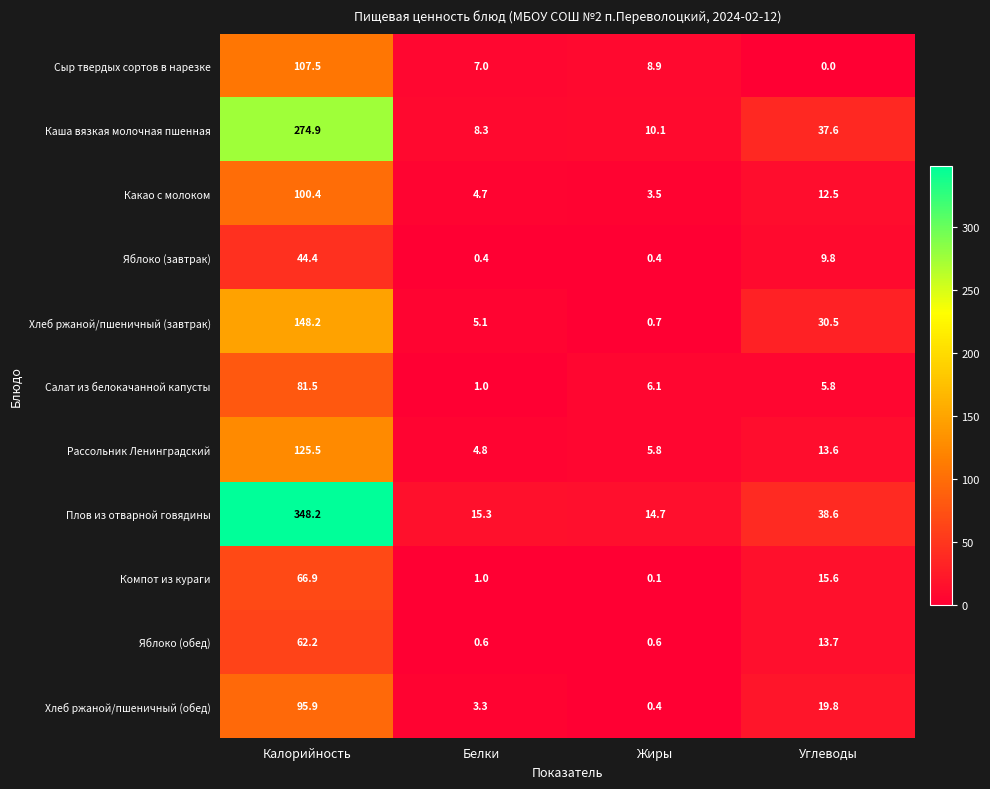

Between Белки and Жиры, which series saw the biggest shift?

Салат из белокачанной капусты